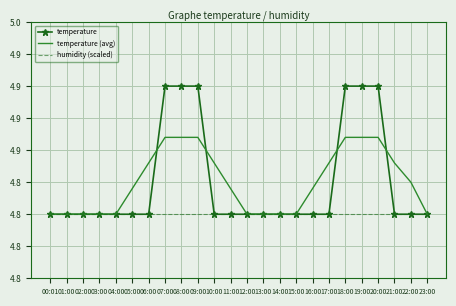

Which series has the largest total across all categories?

temperature (avg)